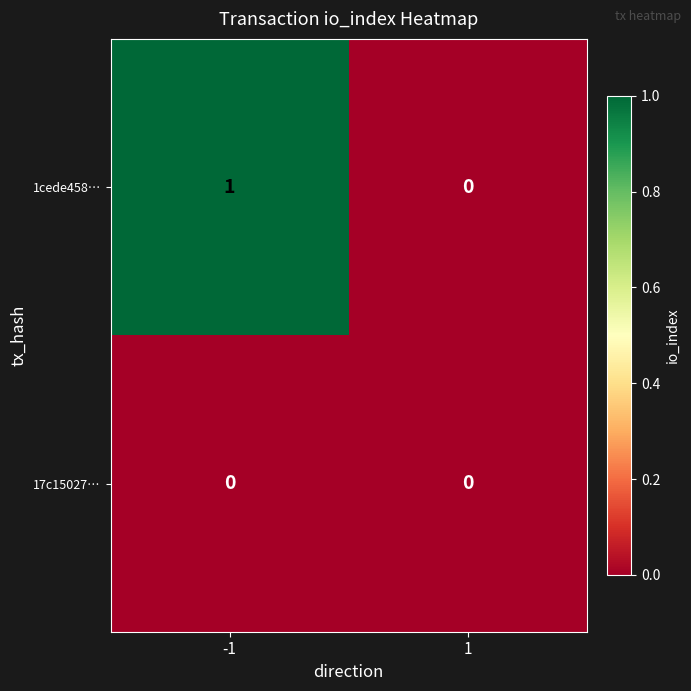

The 1cede458… series shows 2 at -1. True or false?

False